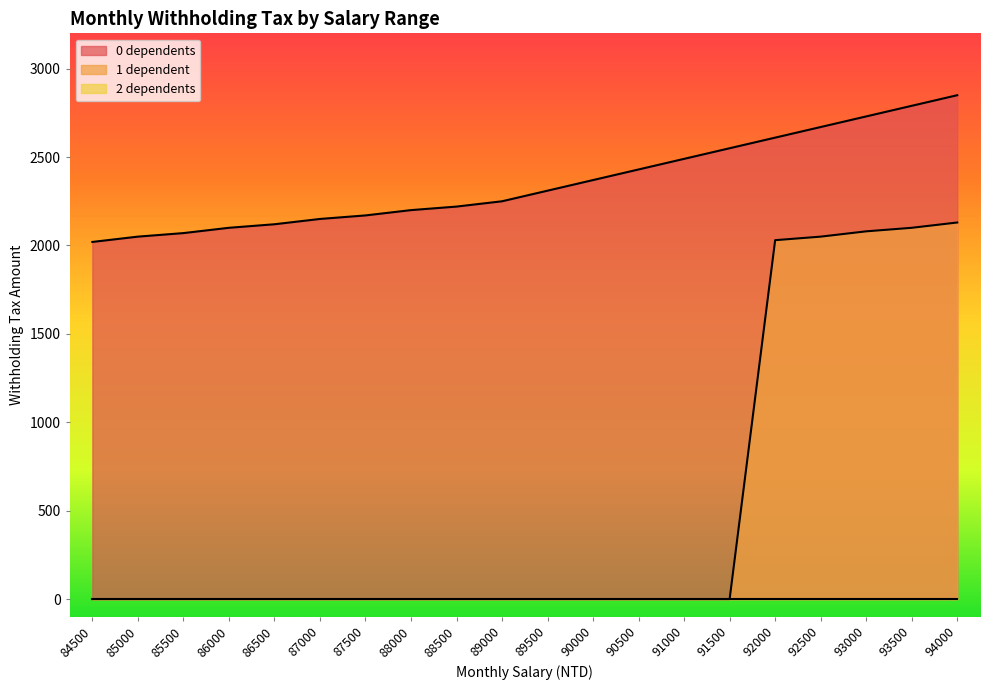

Reading left to right, what are all the values shown in this chart?

0 dependents: 84500=2020	85000=2050	85500=2070	86000=2100	86500=2120	87000=2150	87500=2170	88000=2200	88500=2220	89000=2250	89500=2310	90000=2370	90500=2430	91000=2490	91500=2550	92000=2610	92500=2670	93000=2730	93500=2790	94000=2850
1 dependent: 84500=0	85000=0	85500=0	86000=0	86500=0	87000=0	87500=0	88000=0	88500=0	89000=0	89500=0	90000=0	90500=0	91000=0	91500=0	92000=2030	92500=2050	93000=2080	93500=2100	94000=2130